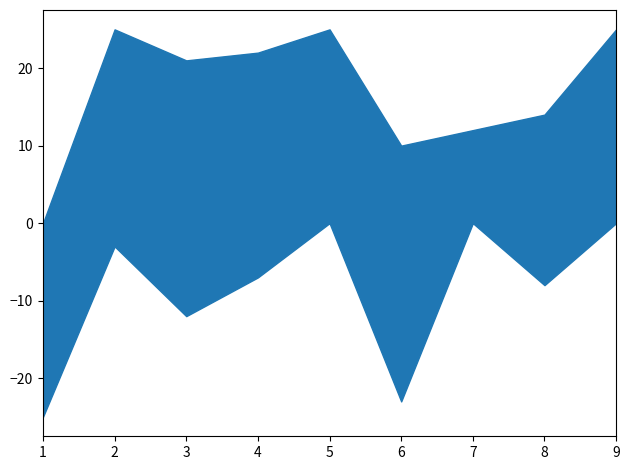

Which category has the highest value across all series?

2